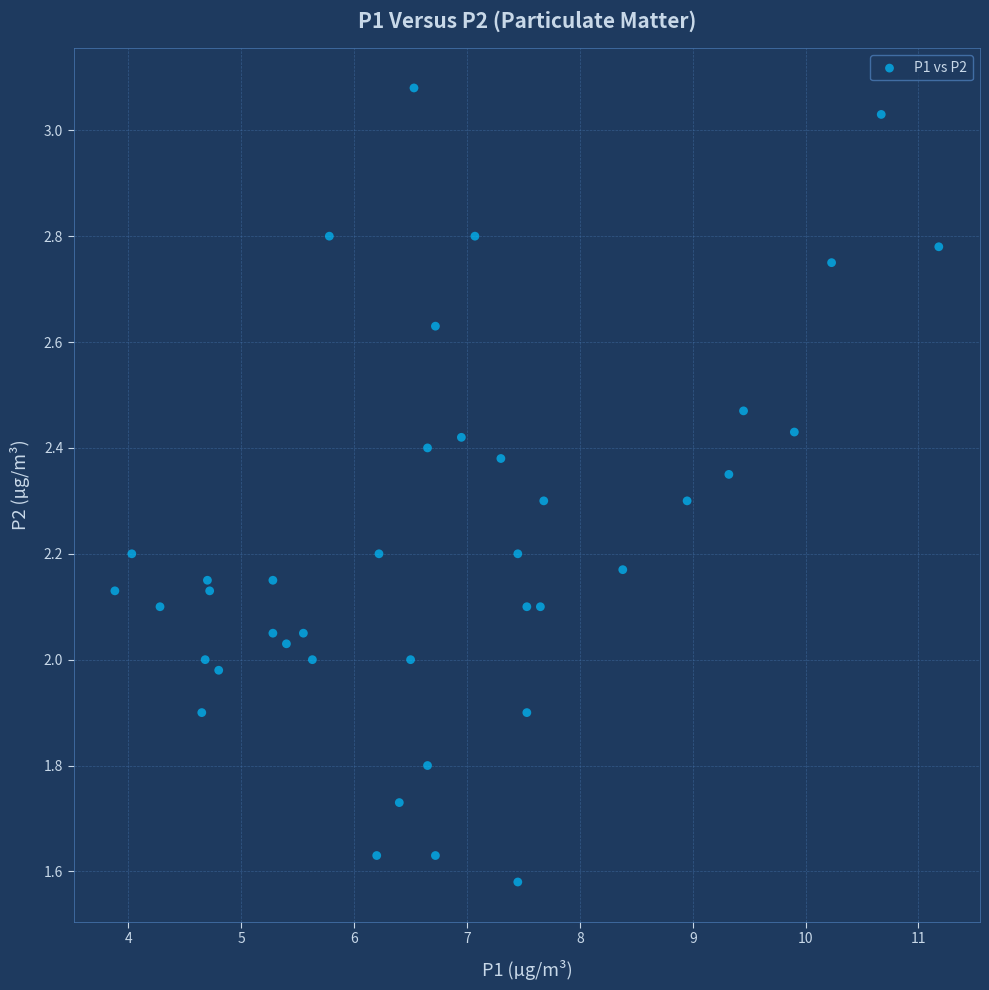

What is the range of X values (max minus min)?

7.3